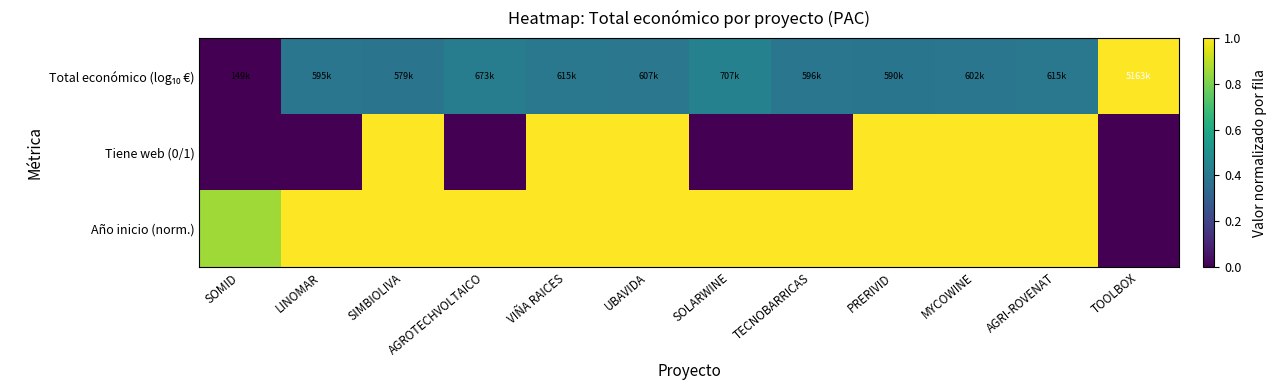

Which series has the widest spread of values?

Total económico (log₁₀ €)